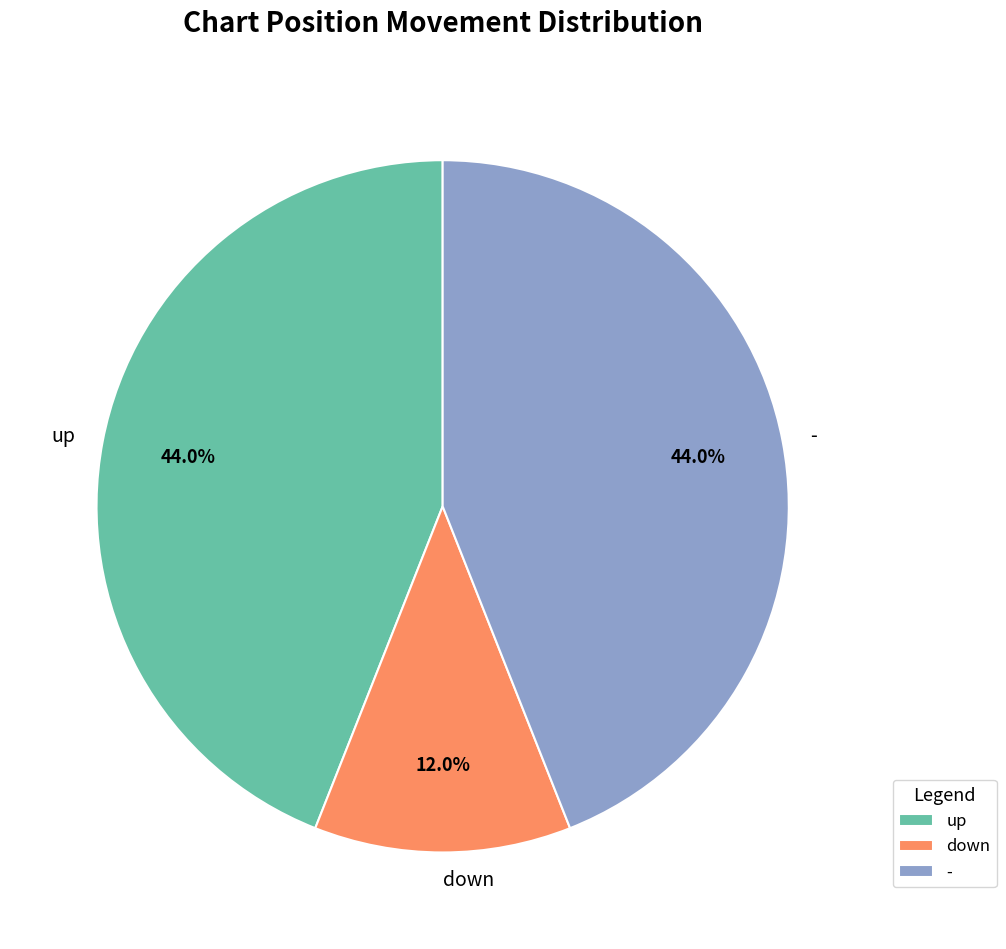

True or false: down accounts for 12% of the total.

True